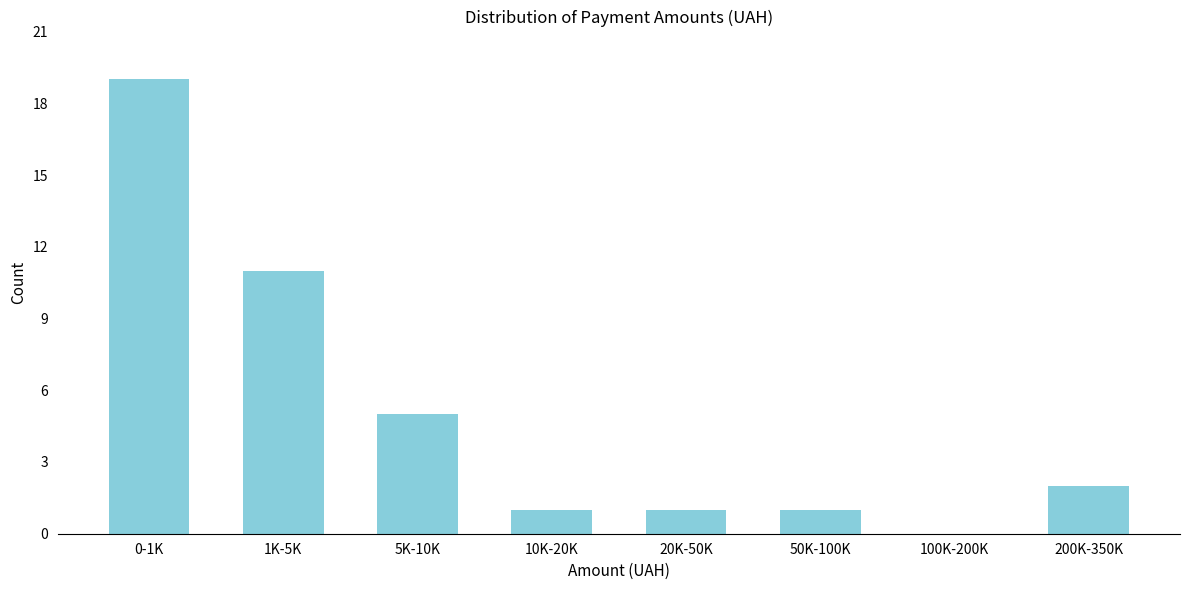

Reading left to right, transcribe all the data shown in this chart.

0-1K=19	1K-5K=11	5K-10K=5	10K-20K=1	20K-50K=1	50K-100K=1	100K-200K=0	200K-350K=2